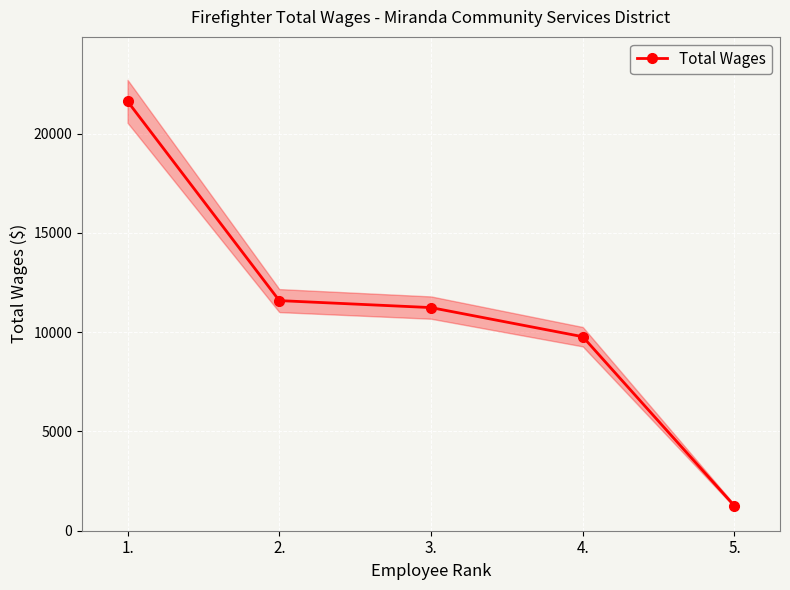

Which label corresponds to the smallest value in the chart?

5.